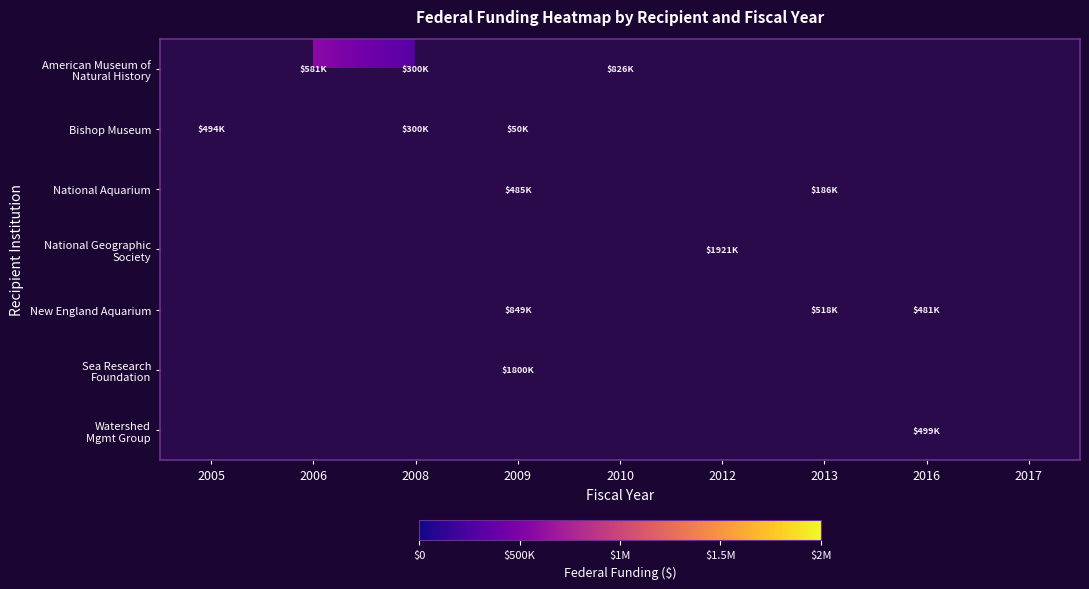

How many data points does each series have?

9